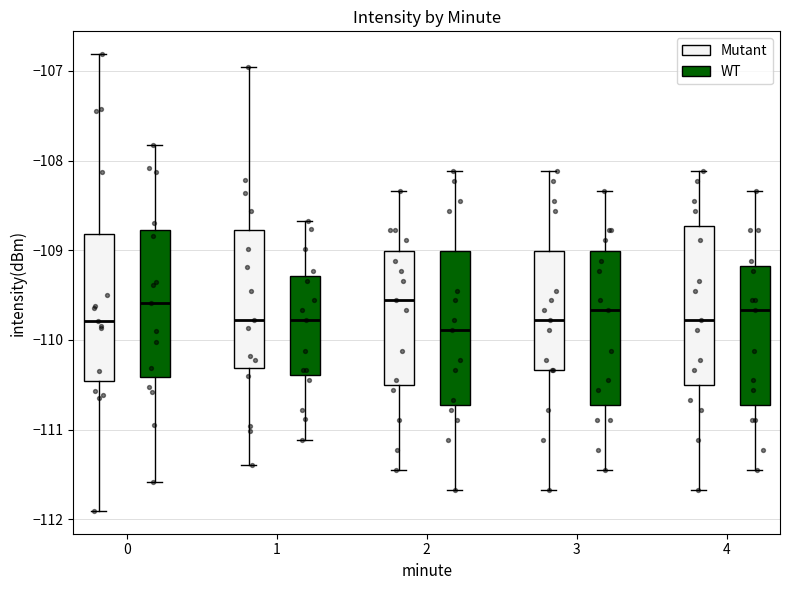

Reading left to right, transcribe this box plot: for each box, give where its median line is, the range the box spans, and where its two whiskers end, as read against the y-axis. The values are not printed on the chart, so give them approximately, as read against the axis.

0 (Mutant): median -109.8, box -110.5 to -108.8, whiskers -111.9 to -106.8
0 (WT): median -109.6, box -110.4 to -108.8, whiskers -111.6 to -107.8
1 (Mutant): median -109.8, box -110.3 to -108.8, whiskers -111.4 to -107.0
1 (WT): median -109.8, box -110.4 to -109.3, whiskers -111.1 to -108.7
2 (Mutant): median -109.6, box -110.5 to -109.0, whiskers -111.4 to -108.3
2 (WT): median -109.9, box -110.7 to -109.0, whiskers -111.7 to -108.1
3 (Mutant): median -109.8, box -110.3 to -109.0, whiskers -111.7 to -108.1
3 (WT): median -109.7, box -110.7 to -109.0, whiskers -111.4 to -108.3
4 (Mutant): median -109.8, box -110.5 to -108.7, whiskers -111.7 to -108.1
4 (WT): median -109.7, box -110.7 to -109.2, whiskers -111.4 to -108.3